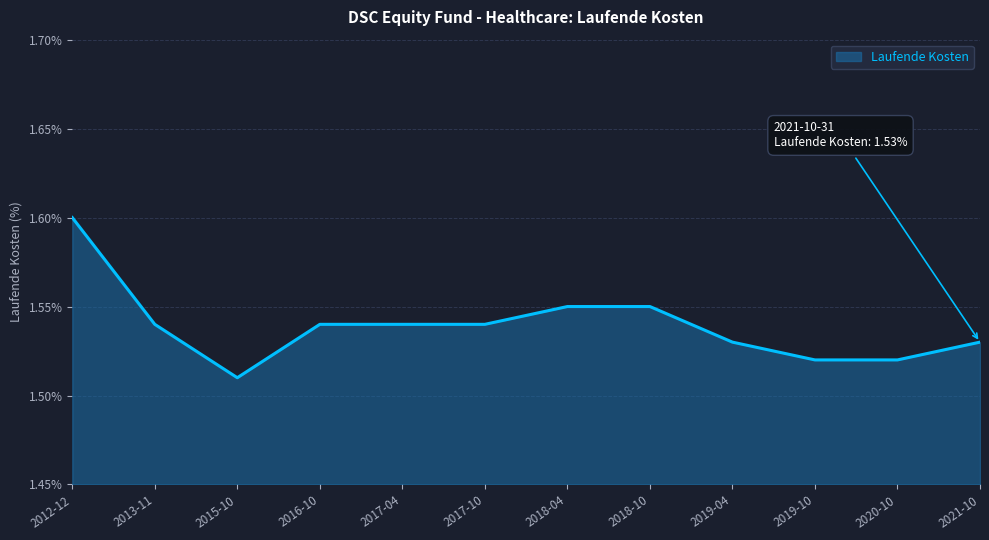

True or false: the data shows 0.8 at 2012-12.

False